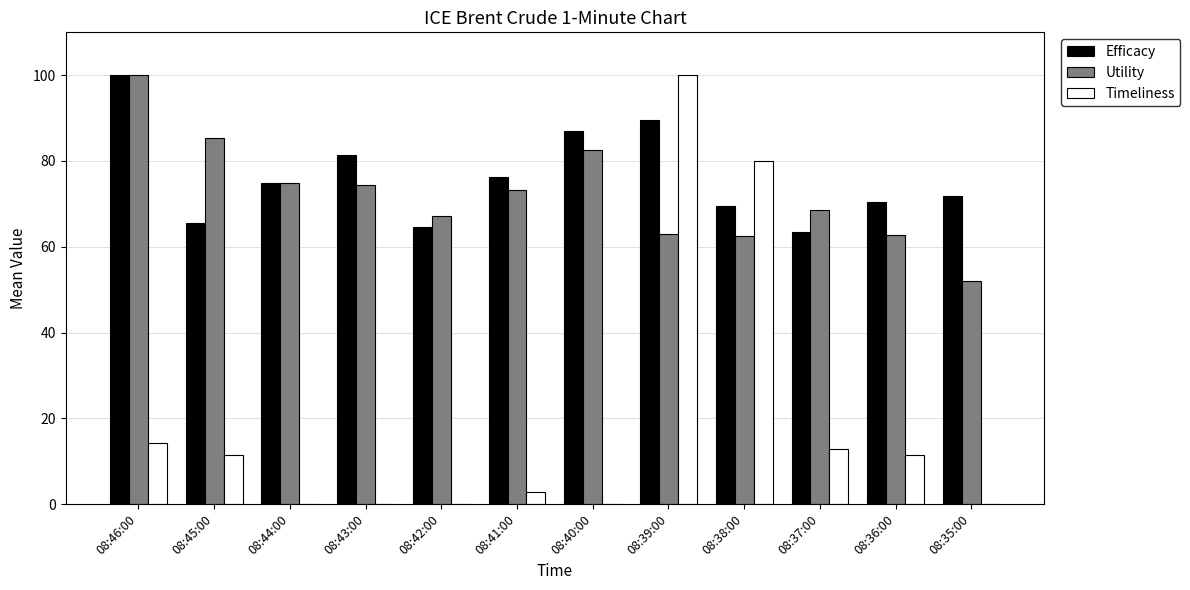

What is the sum of the Timeliness values at 08:39:00 and 08:46:00?

114.3